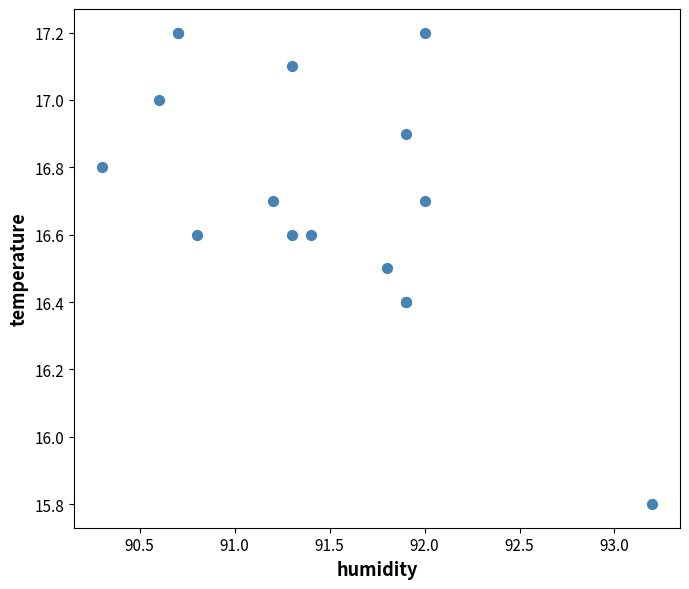

What Y value in the scatter plot is closest to 16?

15.8